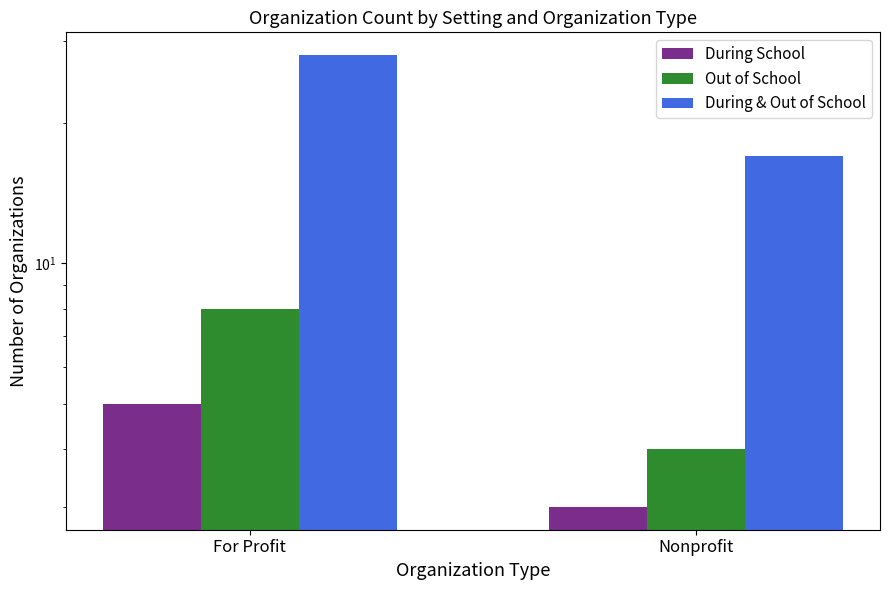

List the series in order of their peak value, highest first.

During & Out of School, Out of School, During School